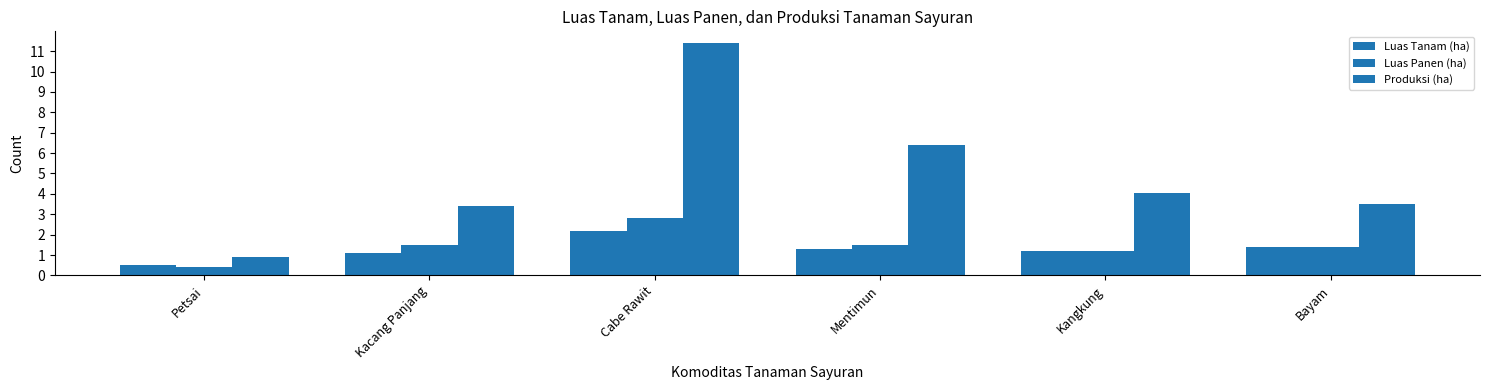

Does the chart contain stacked bars?

No